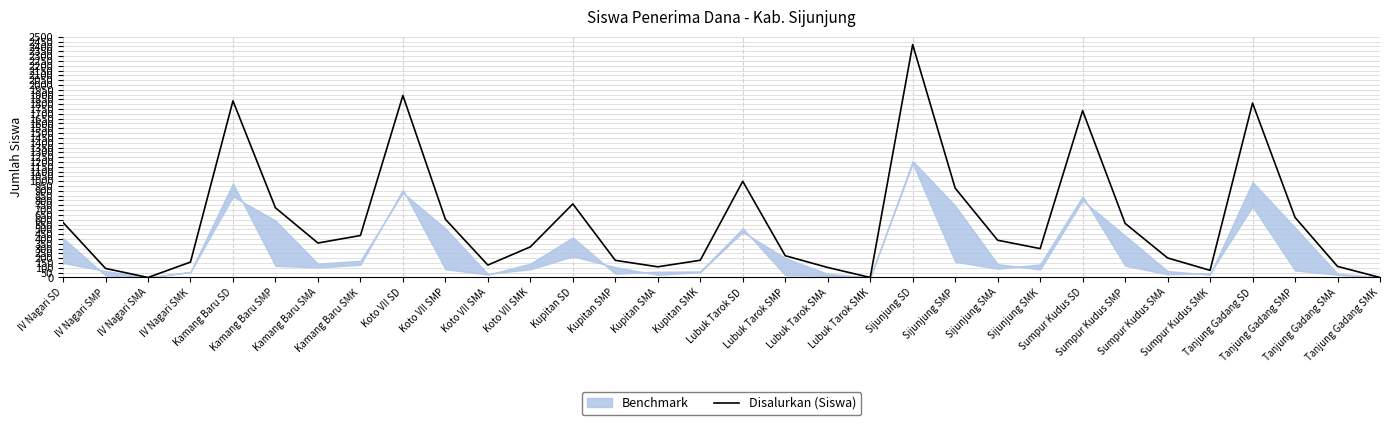

Which label corresponds to the smallest value in the chart?

IV Nagari SMA